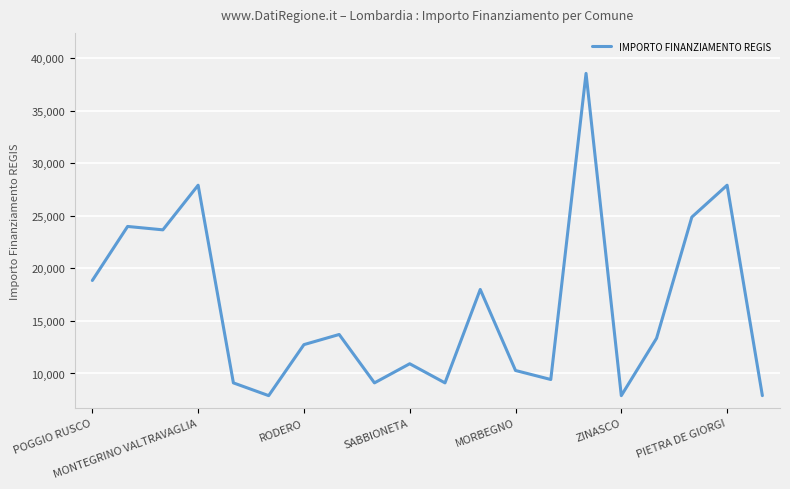

What is the greatest value displayed?

38565